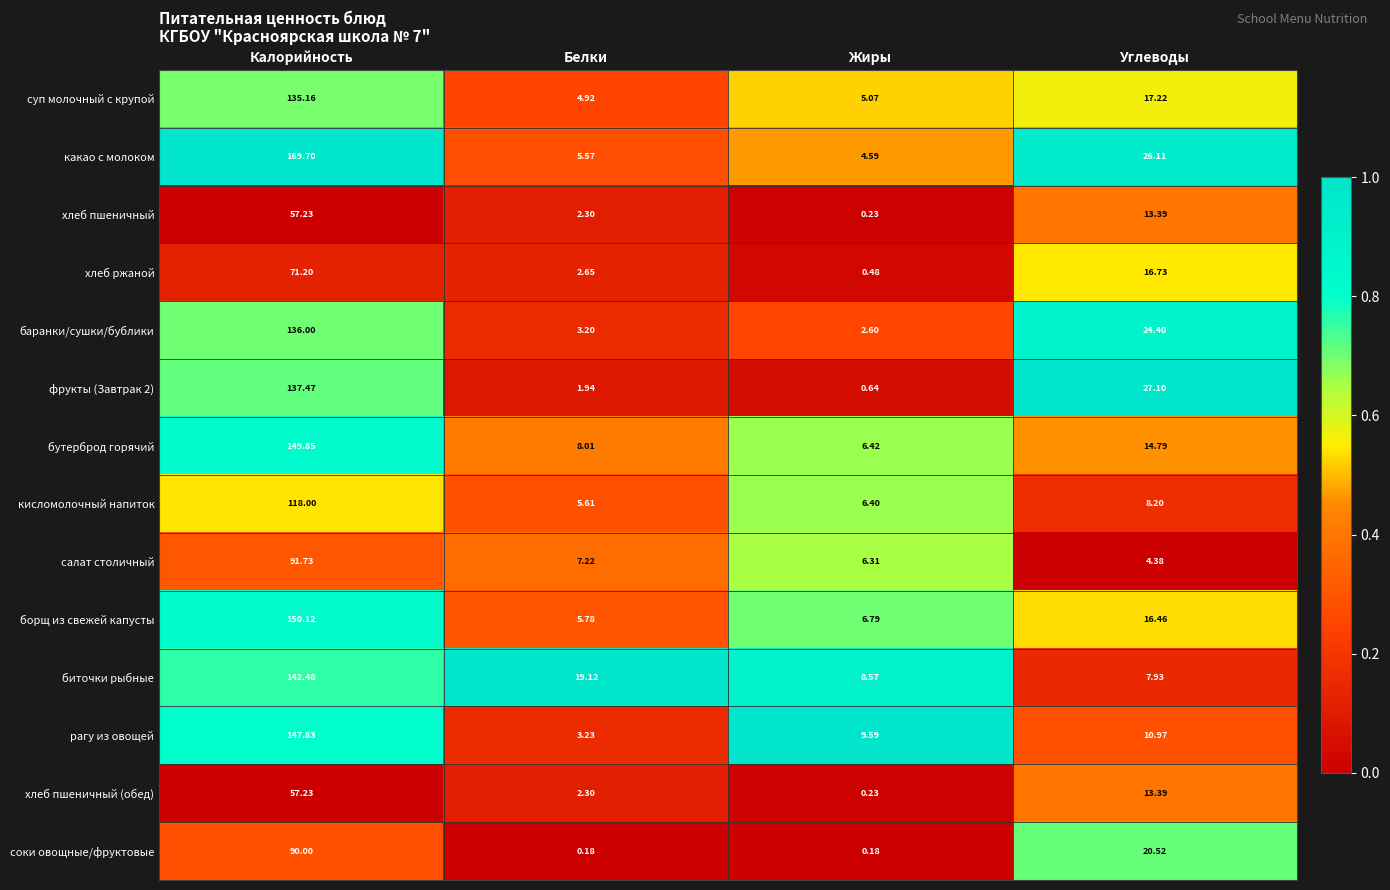

List the labels in order of суп молочный с крупой value, largest first.

Калорийность, Углеводы, Жиры, Белки